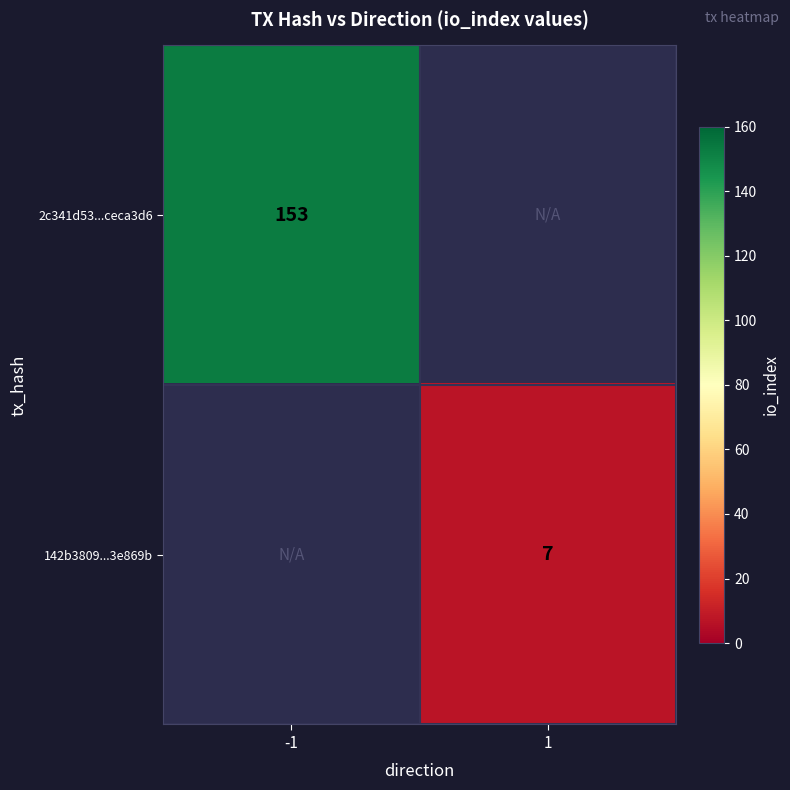

At which category does the chart reach its minimum across all series?

1